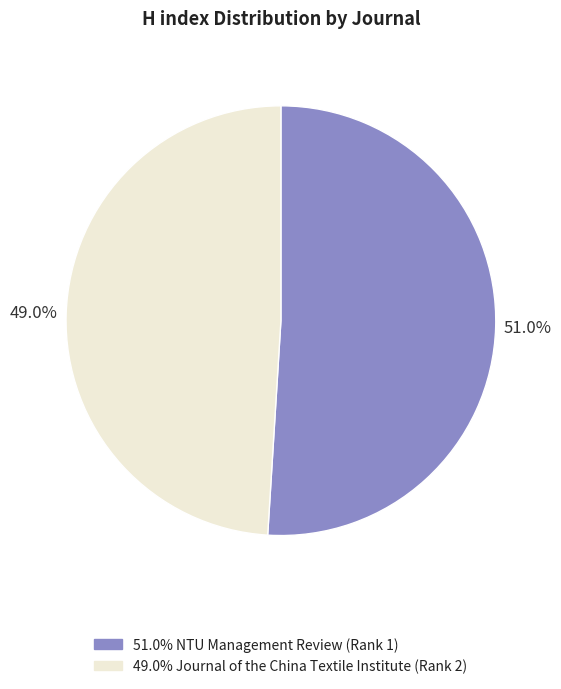

Does any single category account for the majority?

Yes